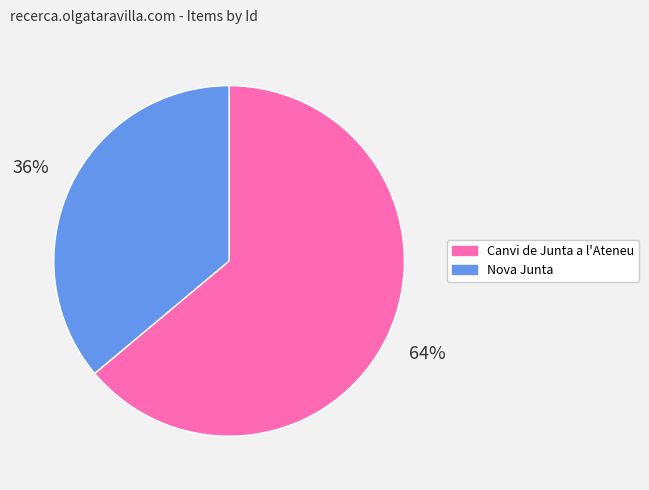

The Nova Junta slice represents 36% of the pie. True or false?

True